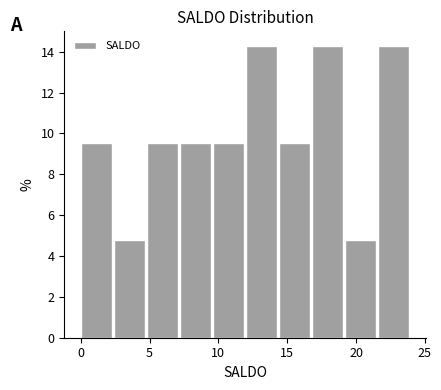

Reading left to right, transcribe this chart: for each bar, give the range it covers on the x-axis and its height. Neither the bar edges nor the heights are printed on the chart, so give them approximately, as read against the axes.

0.0 to 2.4: 9.6
2.4 to 4.8: 4.8
4.8 to 7.2: 9.6
7.2 to 9.6: 9.6
9.6 to 12.0: 9.6
12.0 to 14.4: 14.2
14.4 to 16.8: 9.6
16.8 to 19.2: 14.2
19.2 to 21.6: 4.8
21.6 to 24.0: 14.2